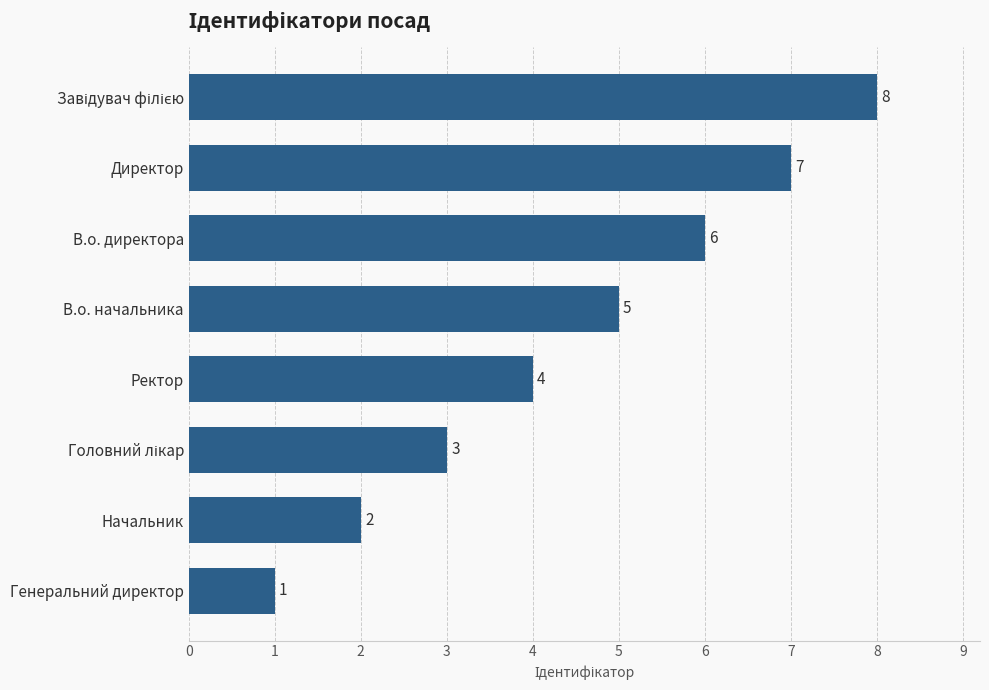

Approximately how many times larger is the value at В.о. директора compared to Директор?

0.9